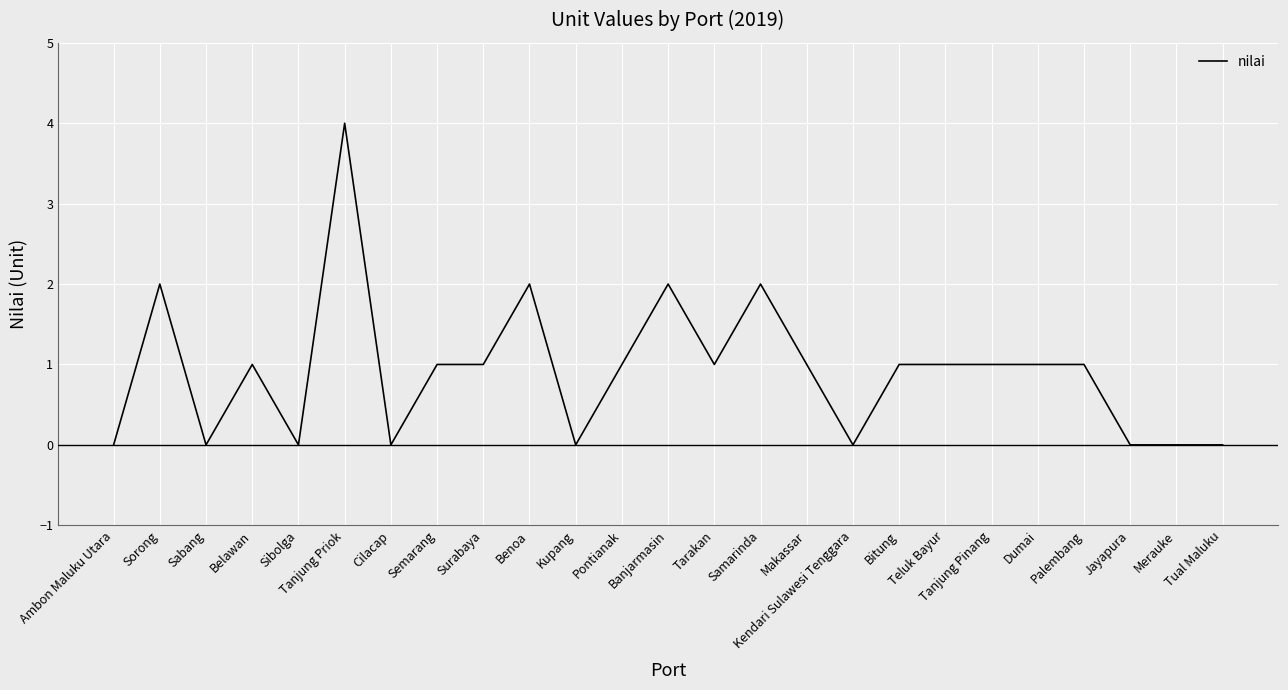

How many categories are shown in the chart?

25